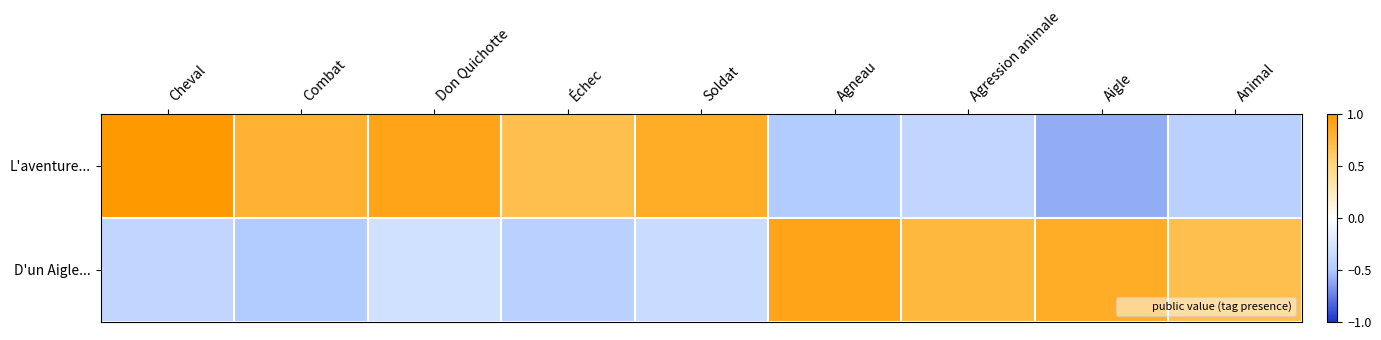

At which category does the chart reach its peak across all series?

Cheval